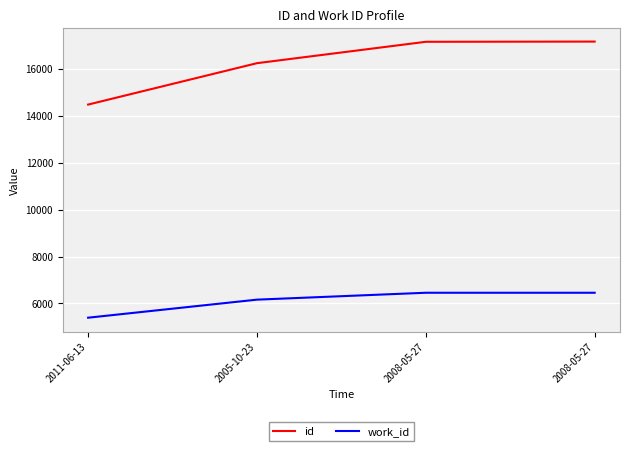

Between 2008-05-27 and 2005-10-23, which is larger?

2008-05-27